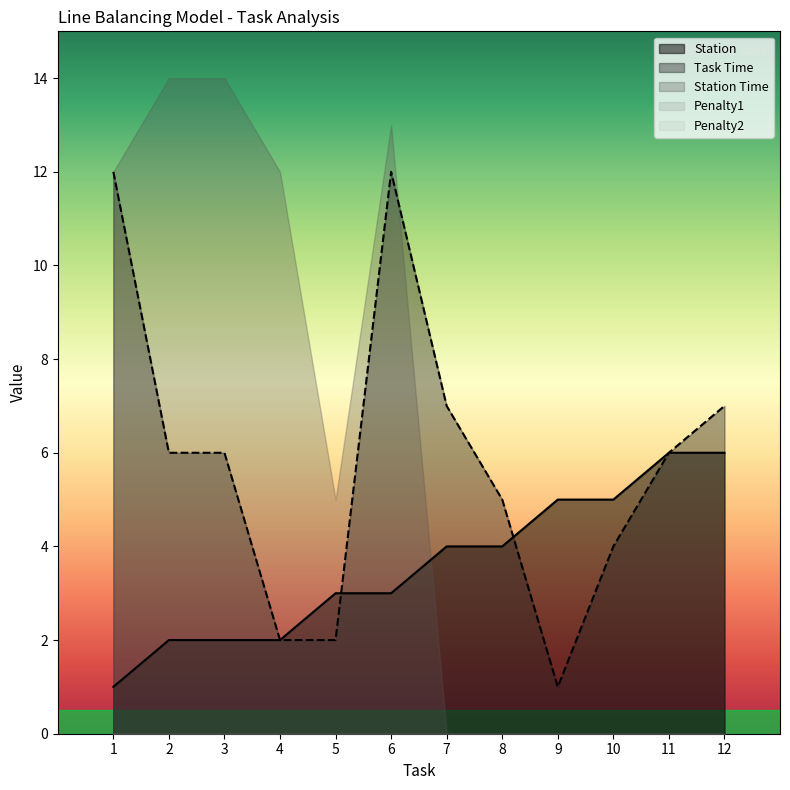

Which series has the widest spread of values?

Station Time